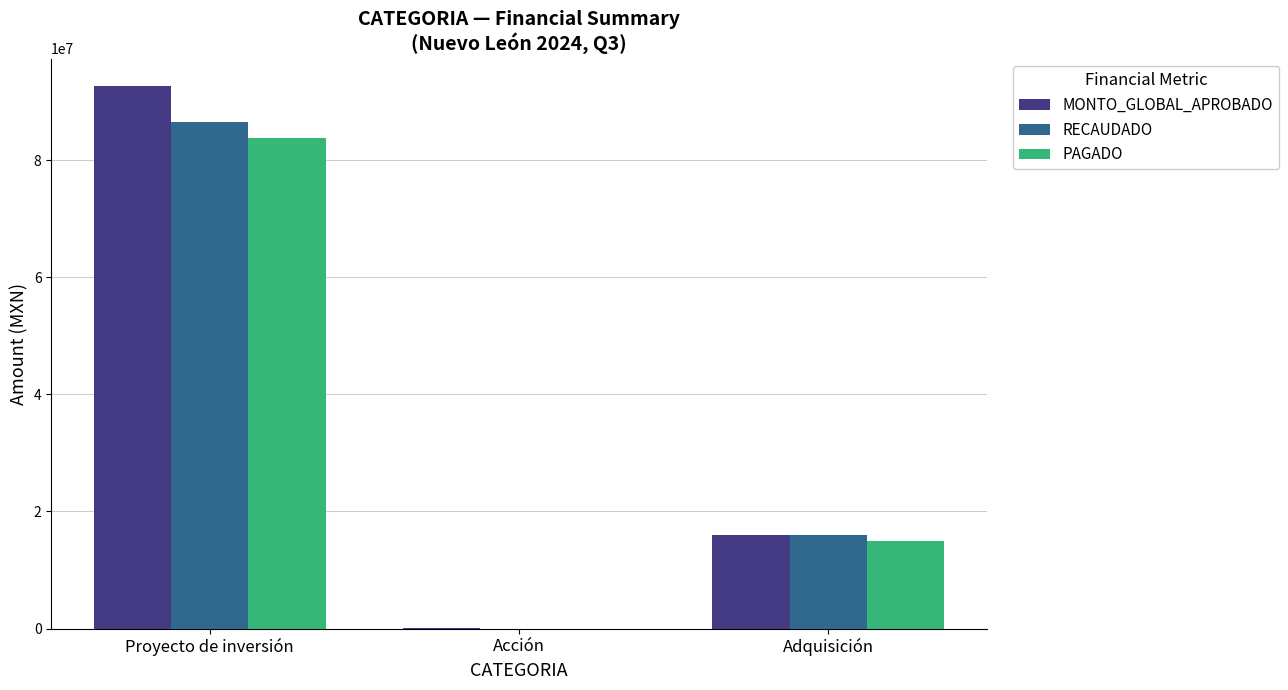

What is the average value of the RECAUDADO series?

34144364.5